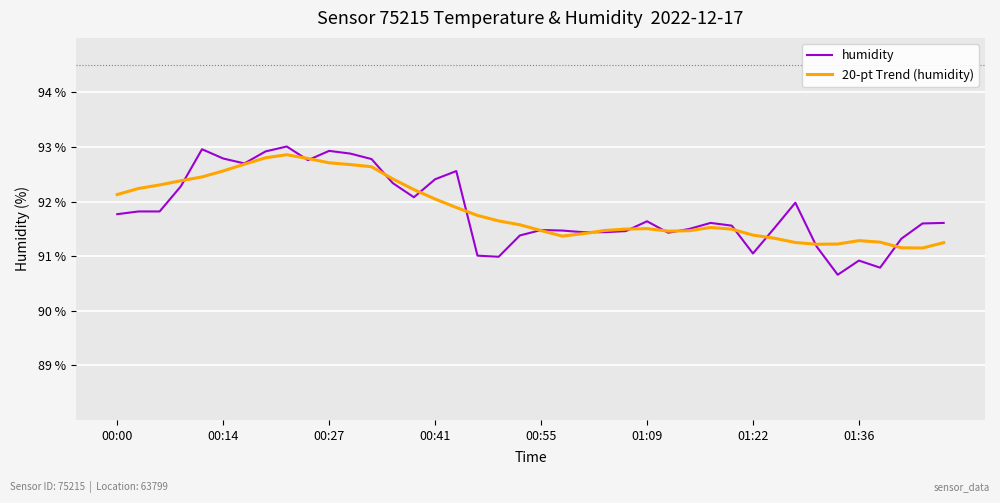

Which series has the widest spread of values?

humidity